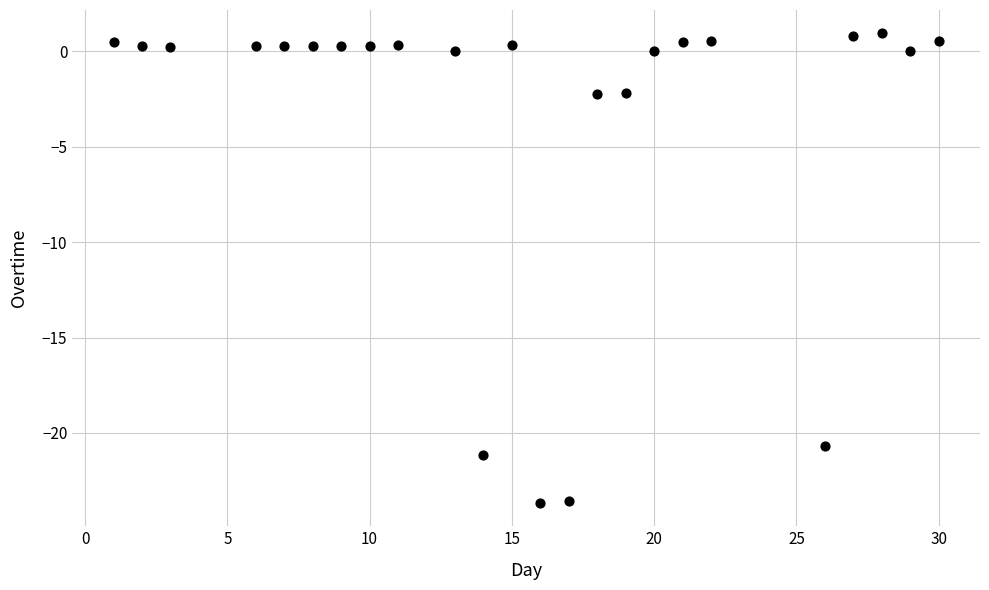

What is the range of Y values (max minus min)?

24.6